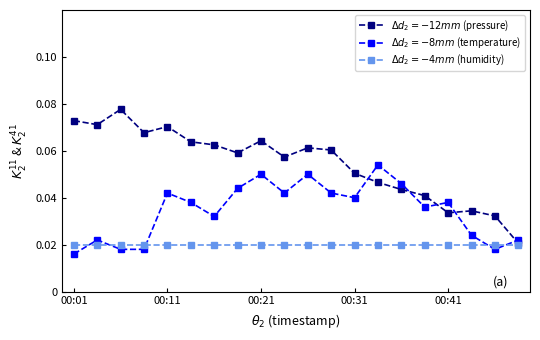

At how many categories does at least one series exceed 0?

20